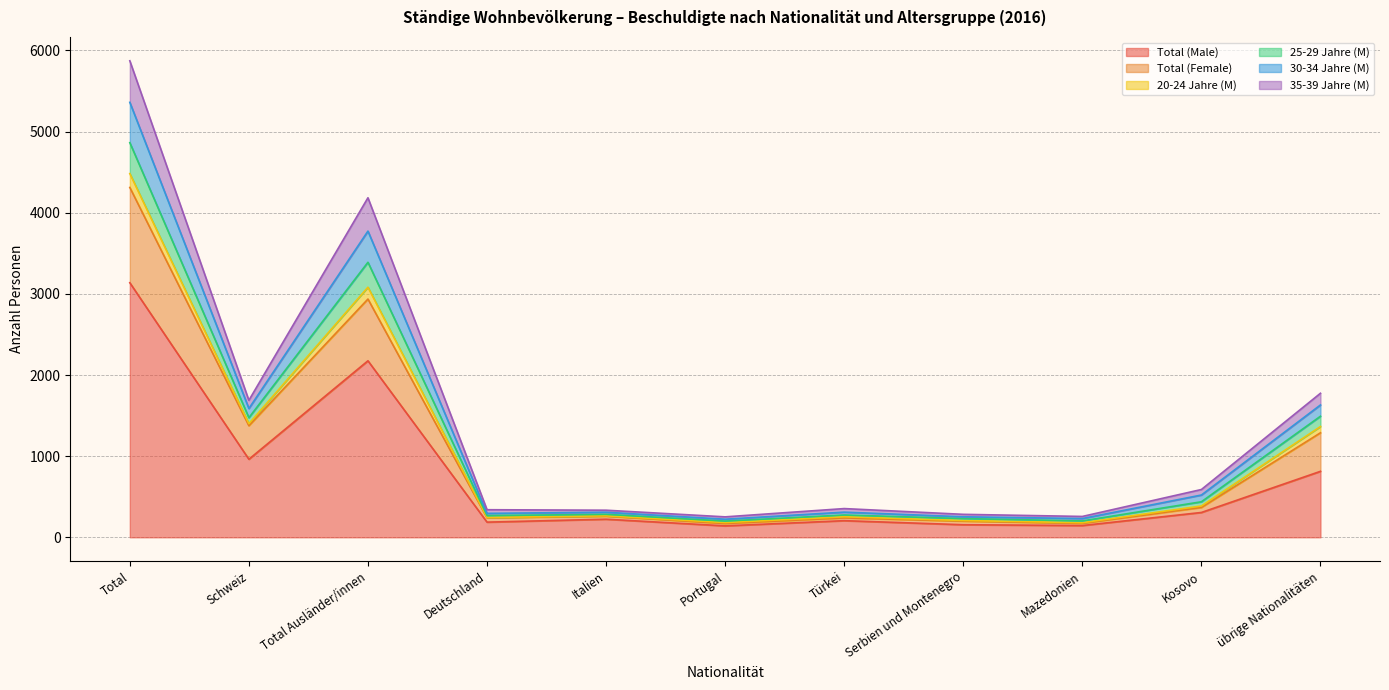

At how many categories does at least one series exceed 2525?

2